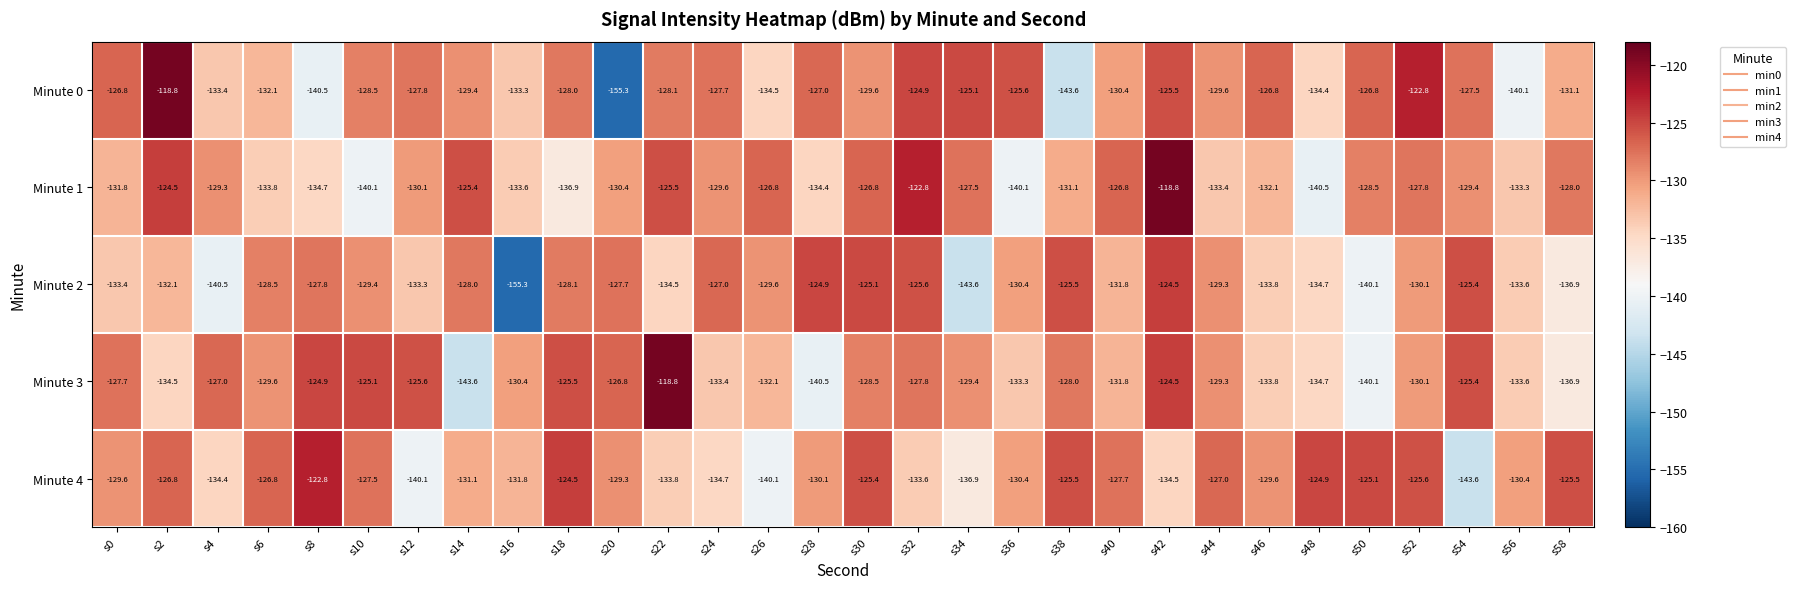

Rank the series at s0 from highest to lowest value.

Minute 0, Minute 3, Minute 4, Minute 1, Minute 2